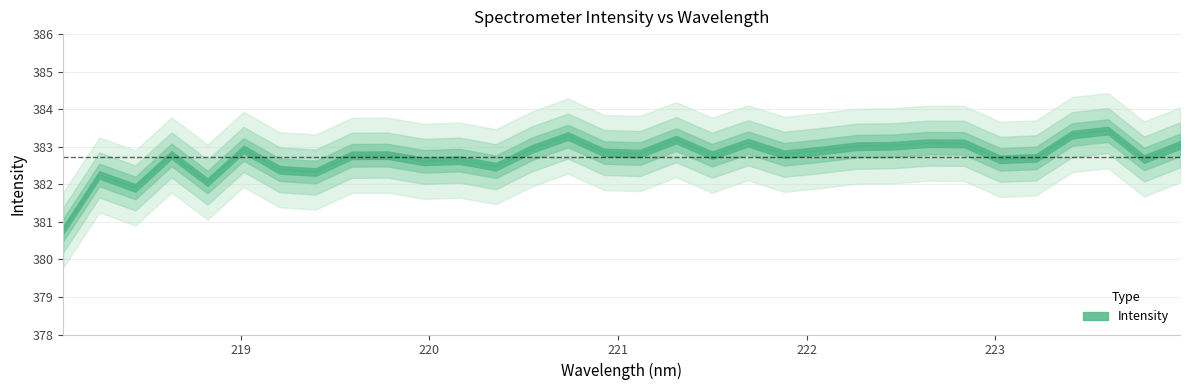

Reading right to left, extract all data points from this chart.

383.1	382.7	383.4	383.3	382.7	382.7	383.1	383.1	383.0	383.0	382.9	382.8	383.1	382.8	383.2	382.8	382.8	383.3	382.9	382.5	382.6	382.6	382.8	382.8	382.3	382.4	382.9	382.1	382.8	381.9	382.2	380.8